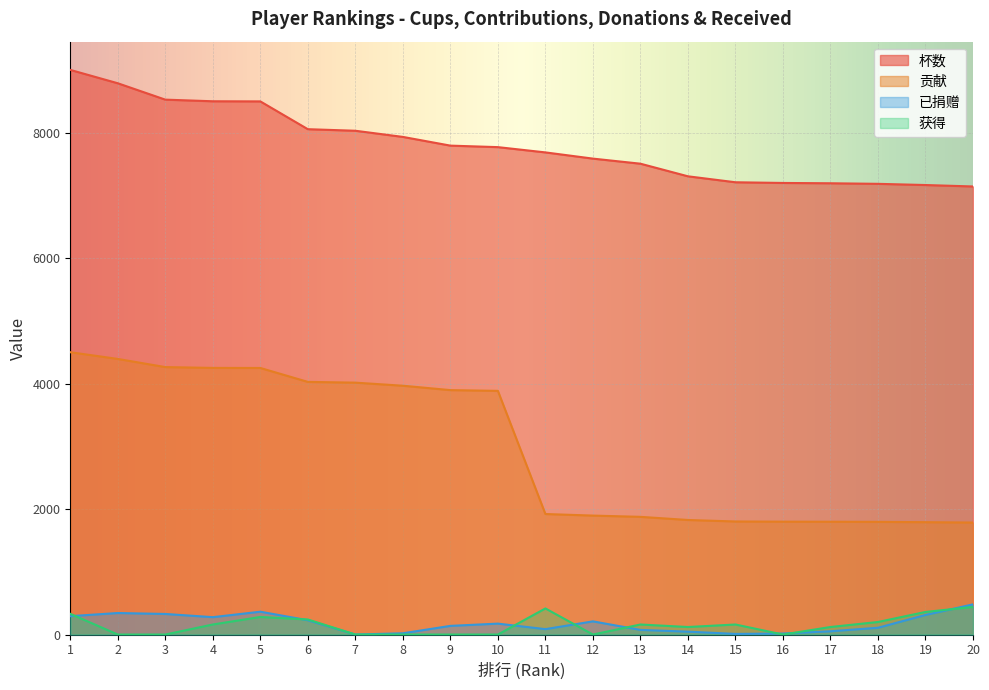

Count the number of data series in this chart.

4